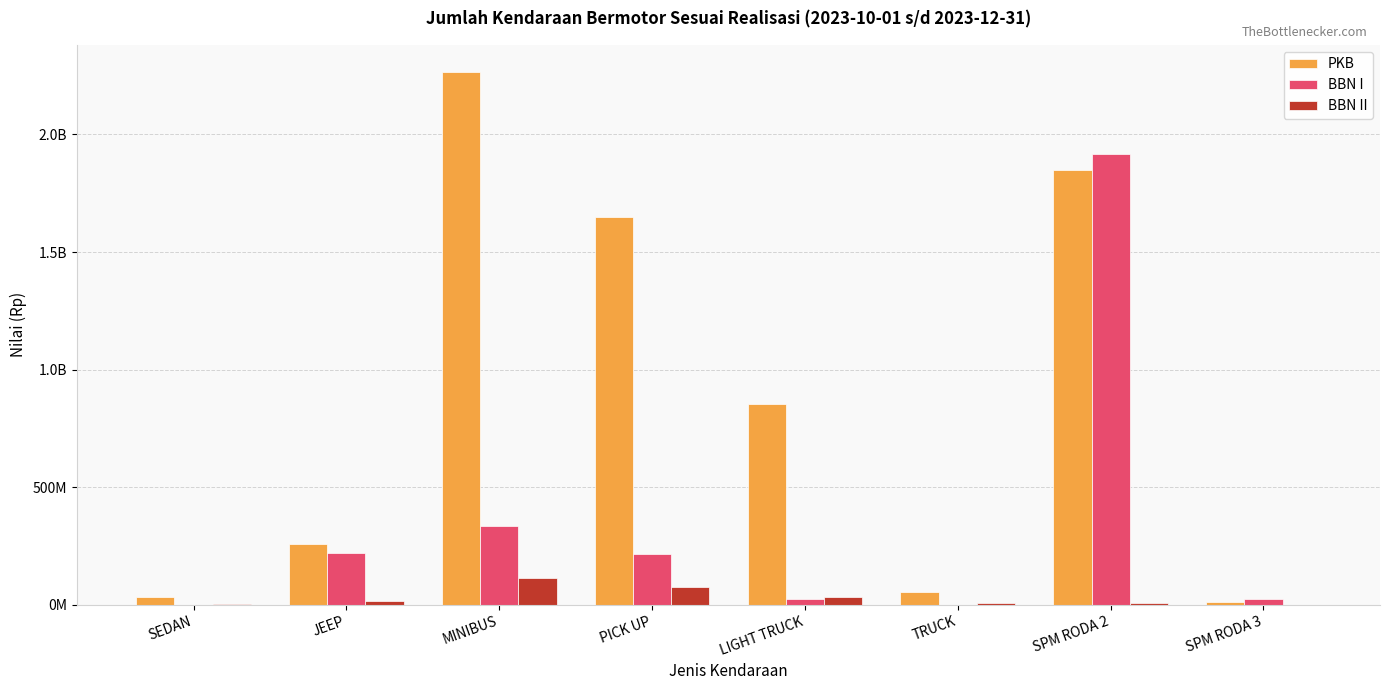

Are the bars horizontal?

No